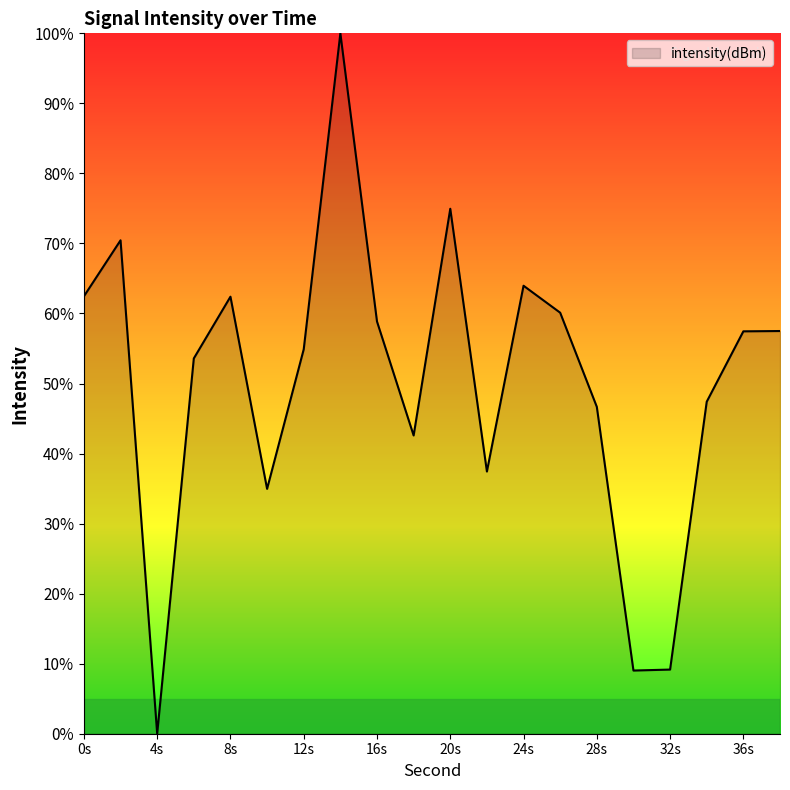

How many interior local valleys (lower than both neighbors) does the data have?

5